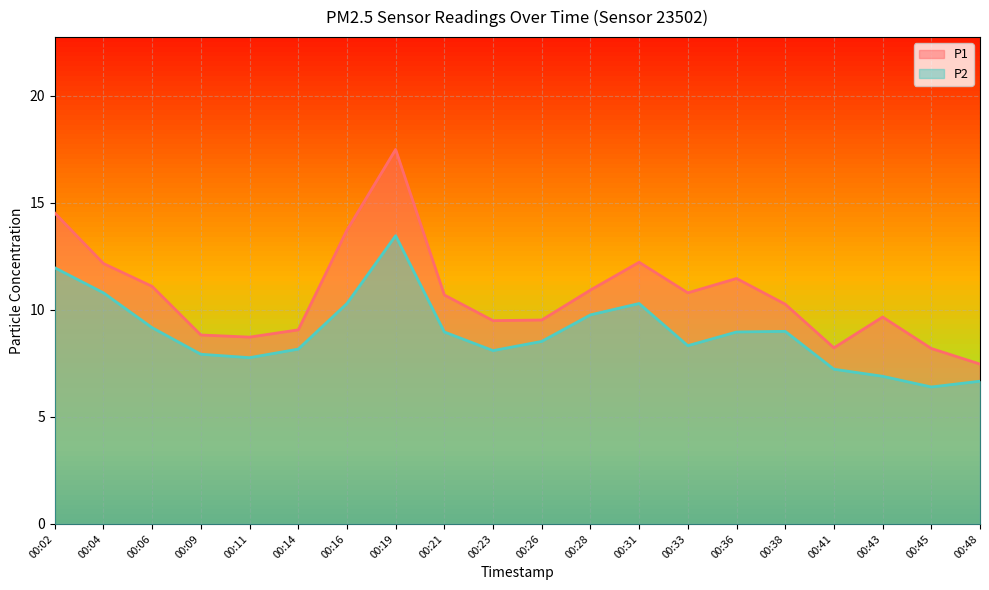

Is the value of P2 at 00:38 greater than the value of P1 at 00:45?

Yes